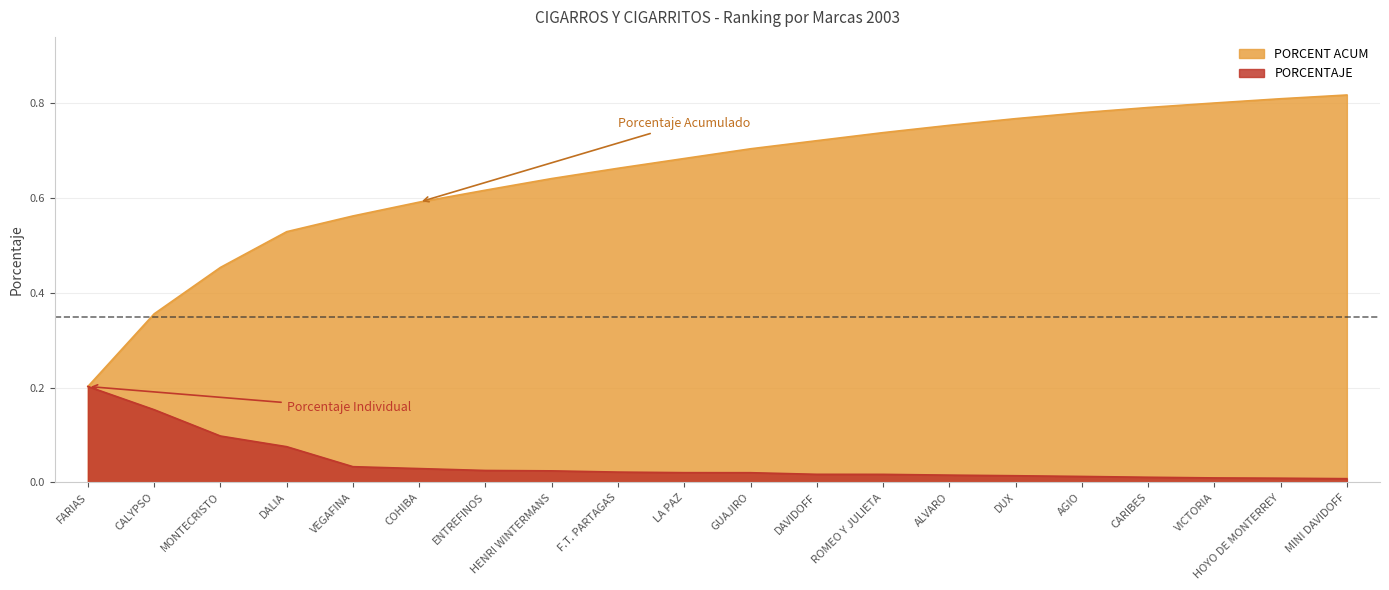

True or false: PORCENT ACUM has a value of 0.6 at ENTREFINOS.

True